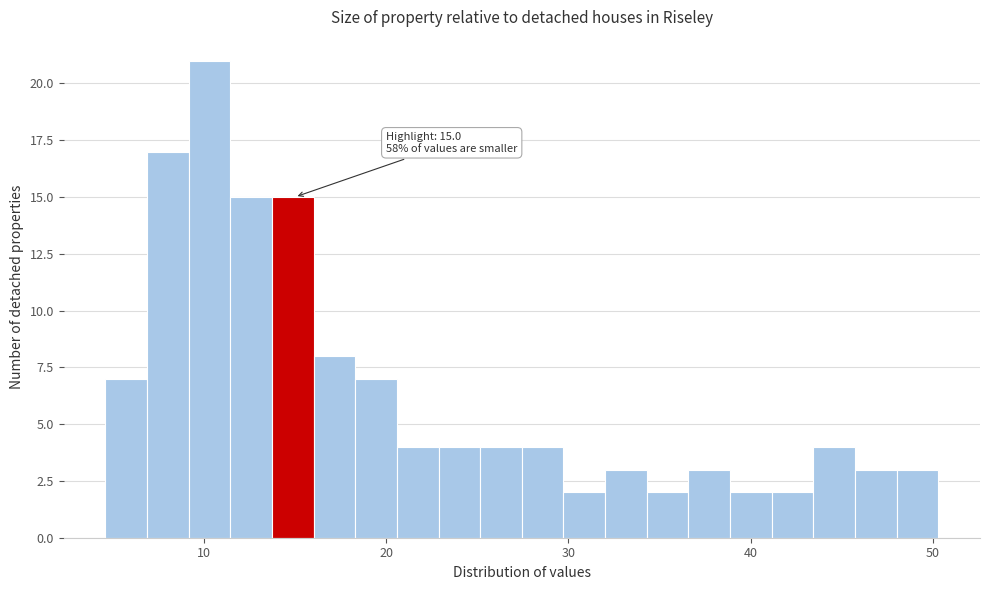

Around what value on the x-axis is the tallest bar? Give the approximate position of its centre, as read against the axis.

10